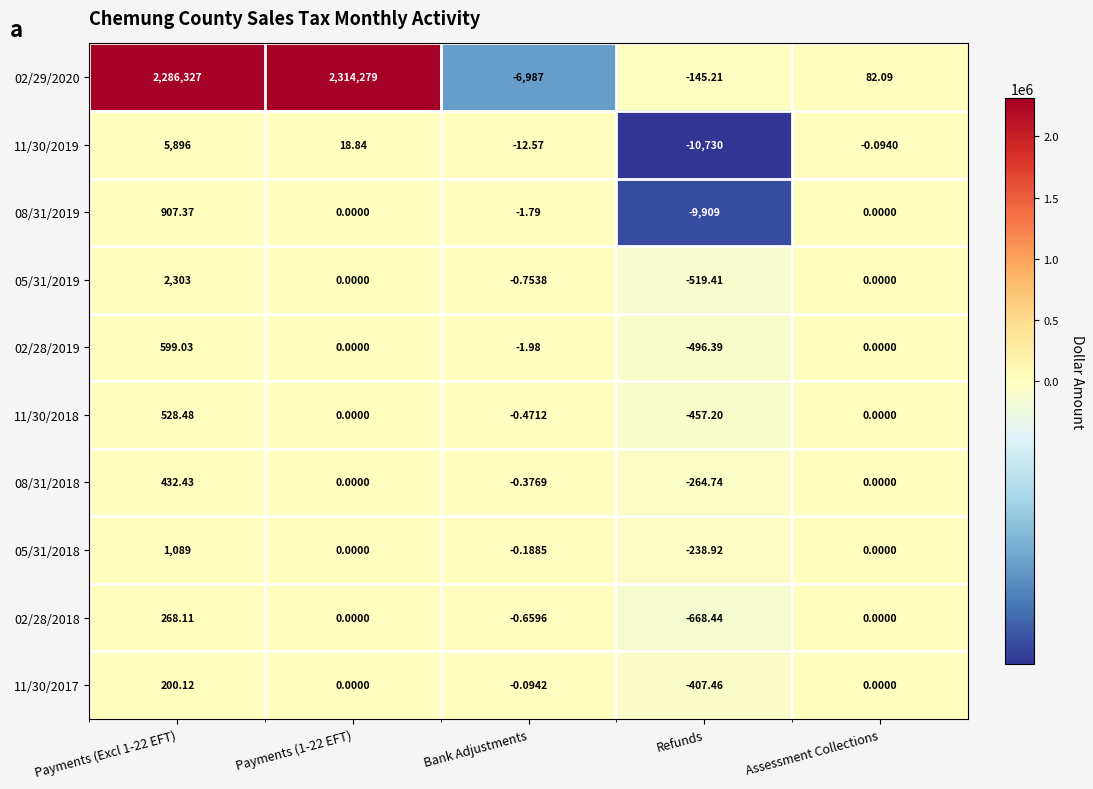

Between Payments (Excl 1-22 EFT) and Payments (1-22 EFT), which series saw the biggest shift?

02/29/2020